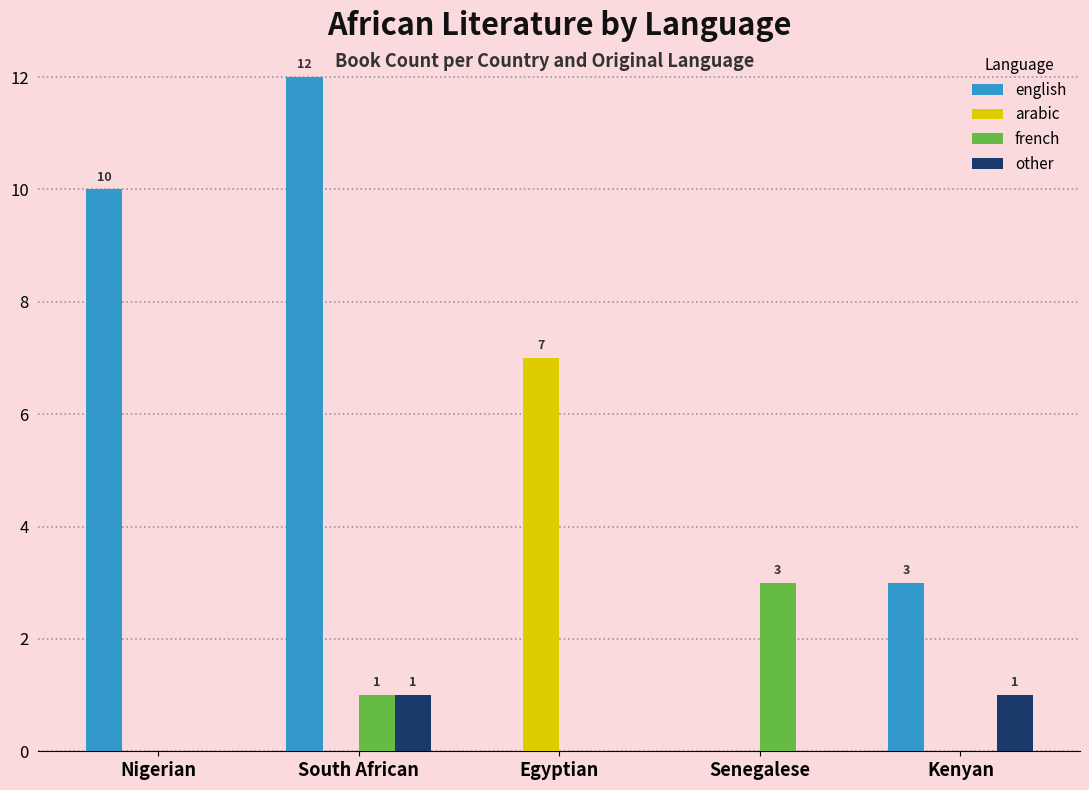

Count the number of data series in this chart.

4